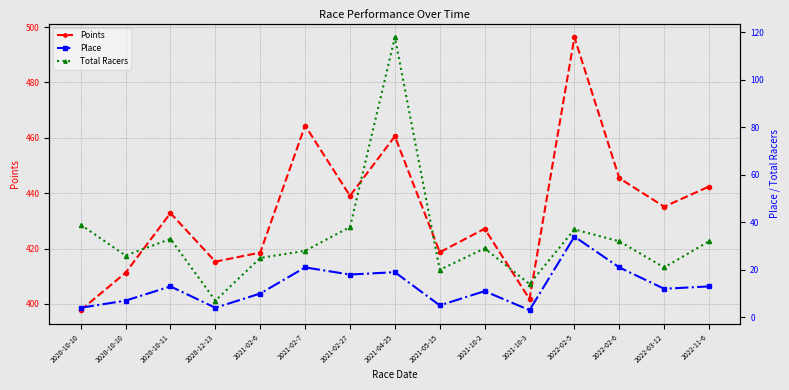

What are all the series names shown in the legend?

Points, Place, Total Racers